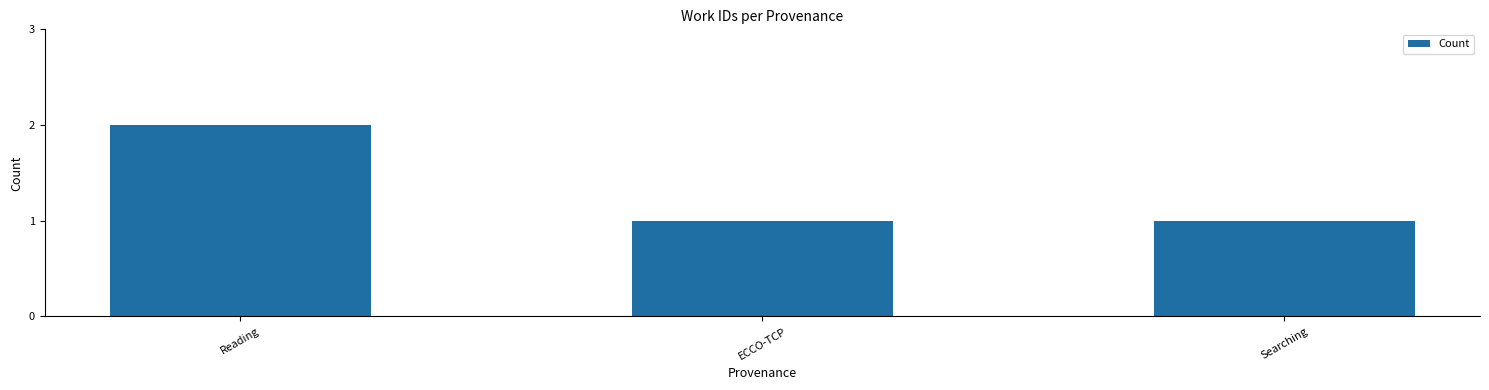

The chart shows a value of 1 at Reading. True or false?

False